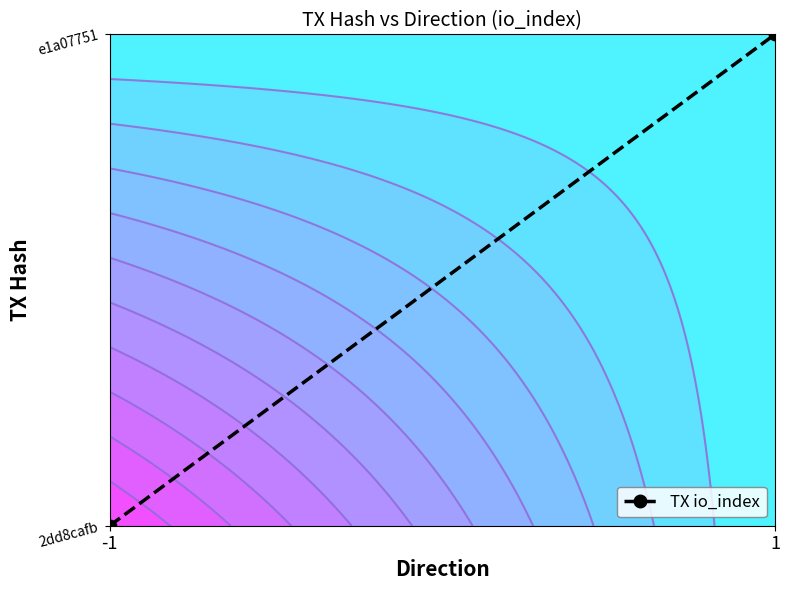

What is the difference between the values at 1 and -1?

1